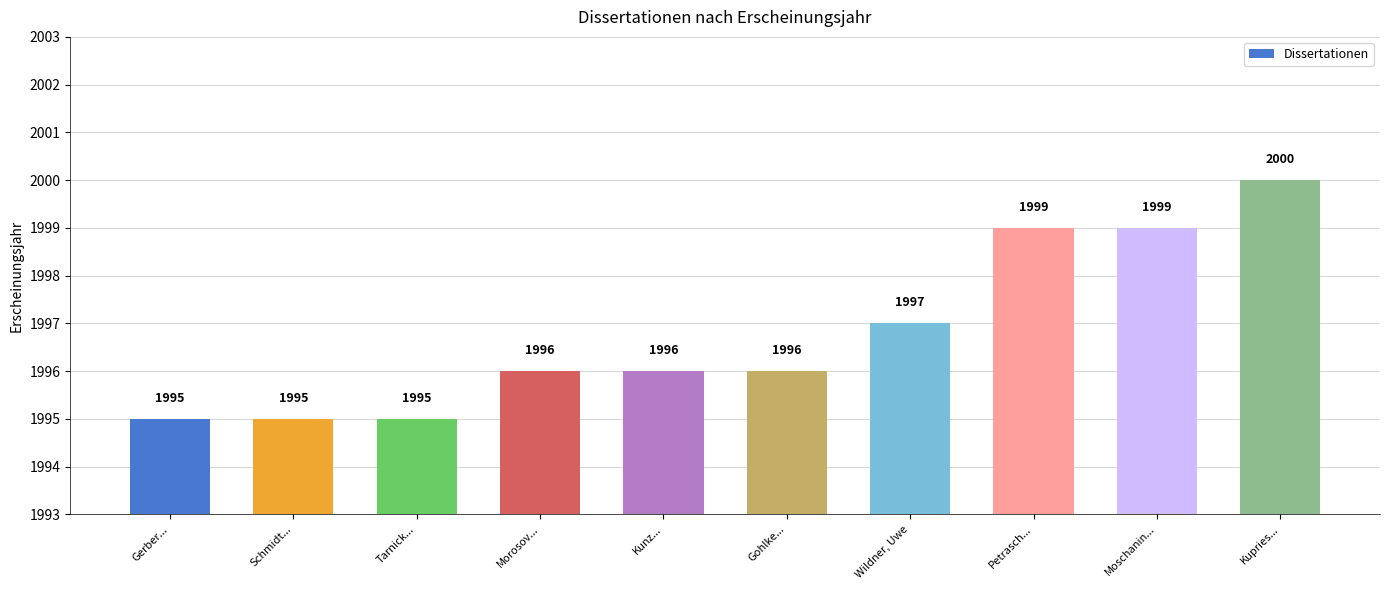

How many bars are there in total?

10